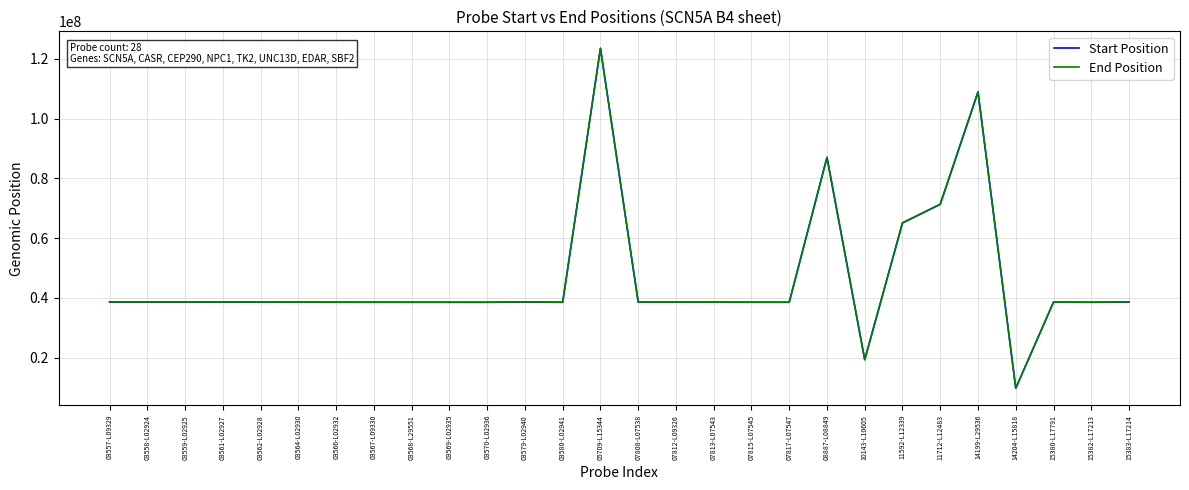

True or false: Start Position has a value of 9828114 at 14204-L15818.

True